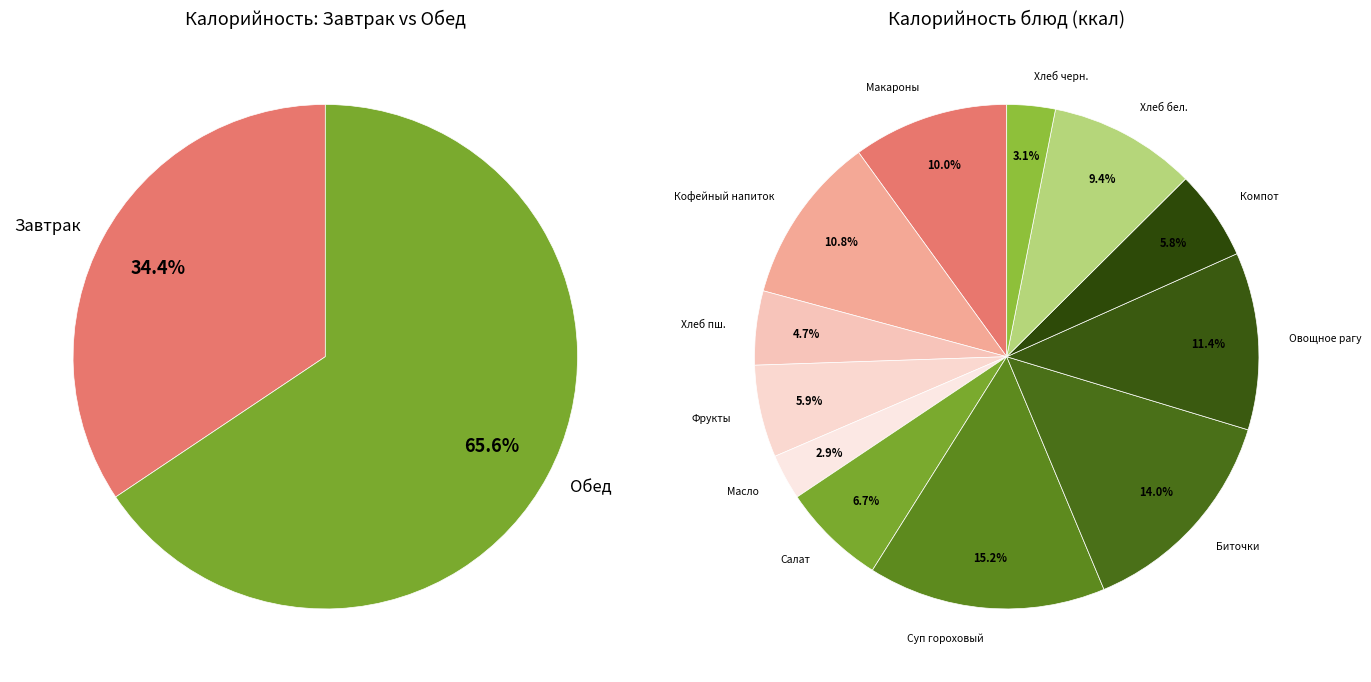

Which category has the biggest portion of the pie?

Суп гороховый